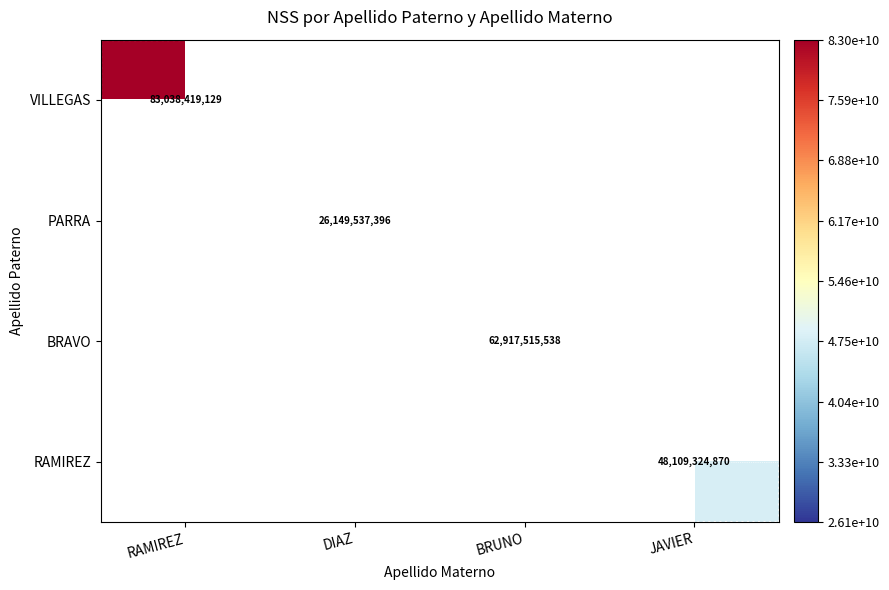

Is the value of VILLEGAS at JAVIER greater than the value of PARRA at DIAZ?

No